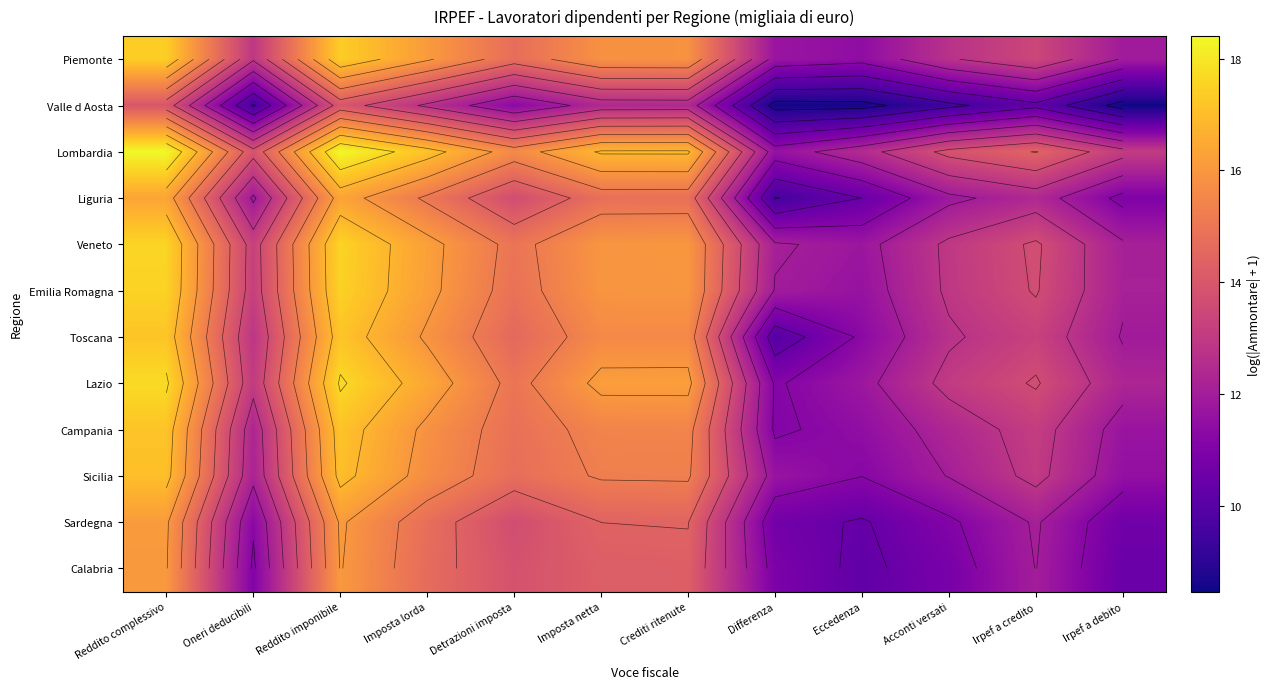

What is the difference between the highest and lowest values at Imposta netta?

4.5